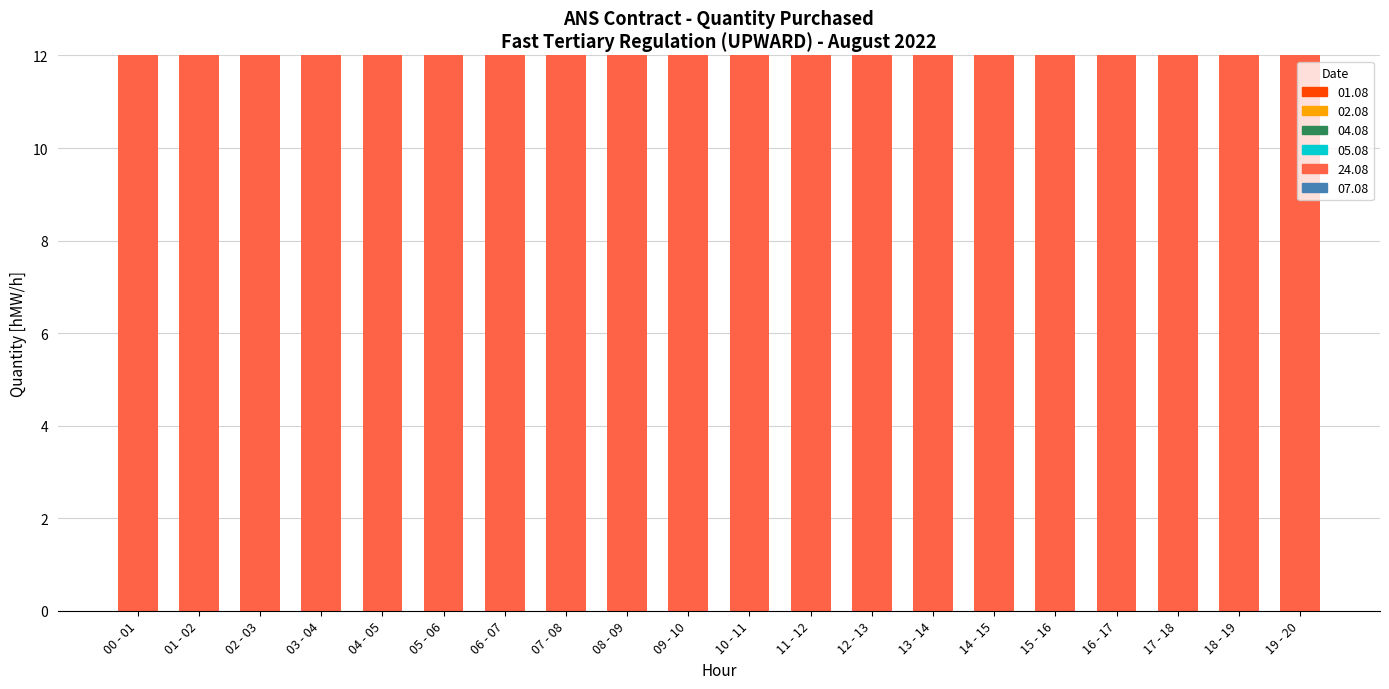

What are all the series names shown in the legend?

01.08, 02.08, 04.08, 05.08, 24.08, 07.08